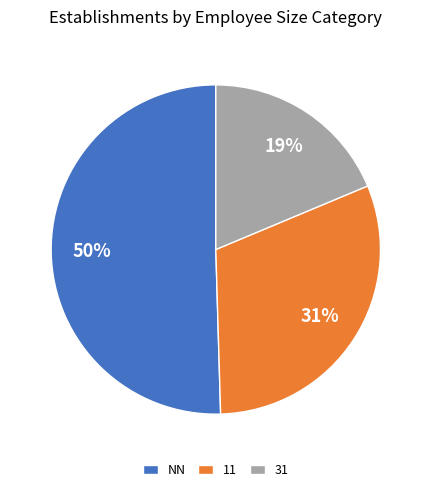

Rank the categories by value from lowest to highest.

31, 11, NN